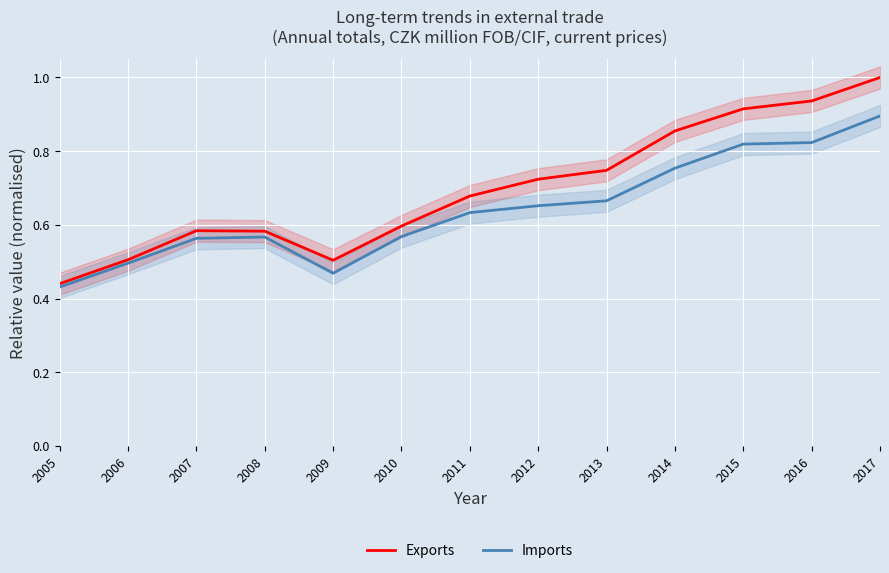

Which series changed the most between 2007 and 2017?

Exports